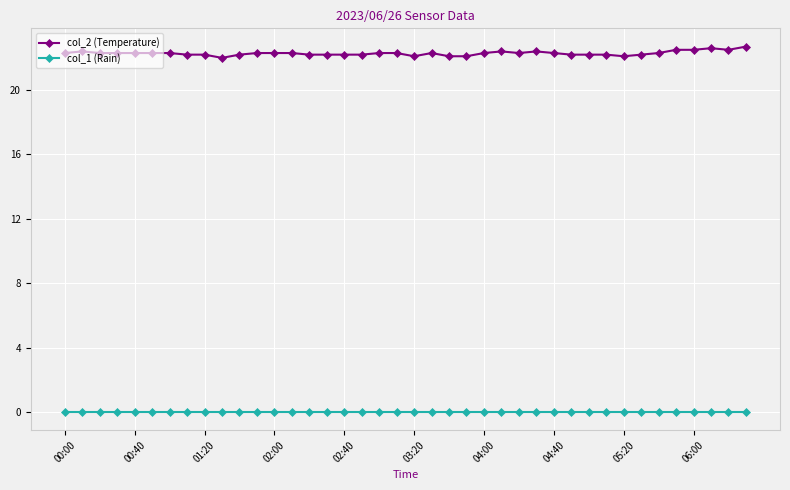

Rank the series by their average value, from highest to lowest.

col_2 (Temperature), col_1 (Rain)